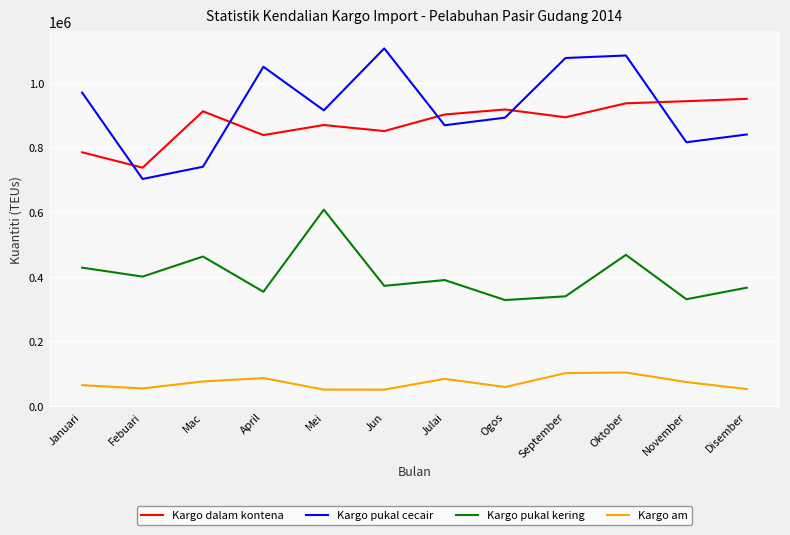

True or false: Kargo pukal cecair has more than 2 interior local peaks.

True